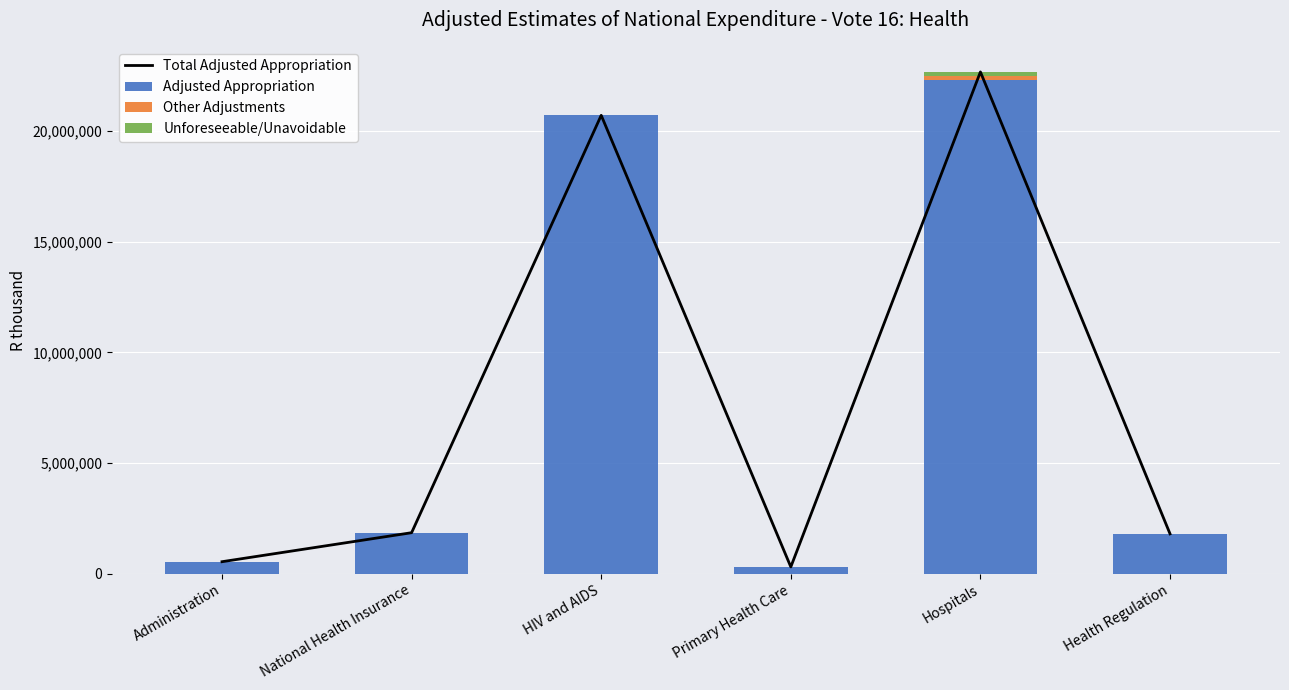

Does the chart contain any negative values?

No